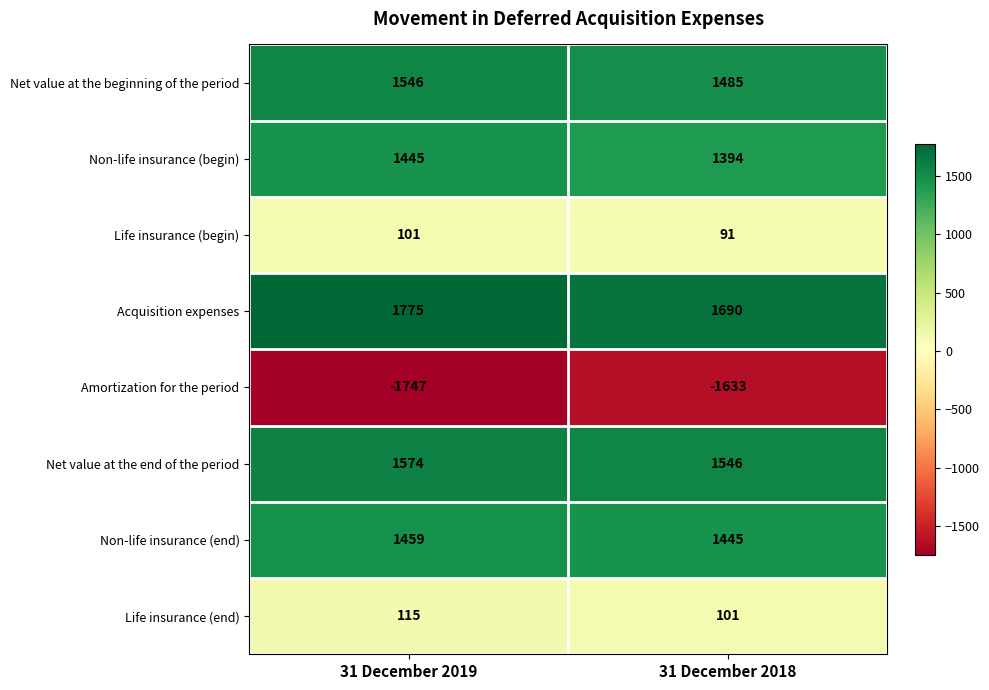

The value of Amortization for the period at 31 December 2019 is -1747. True or false?

True